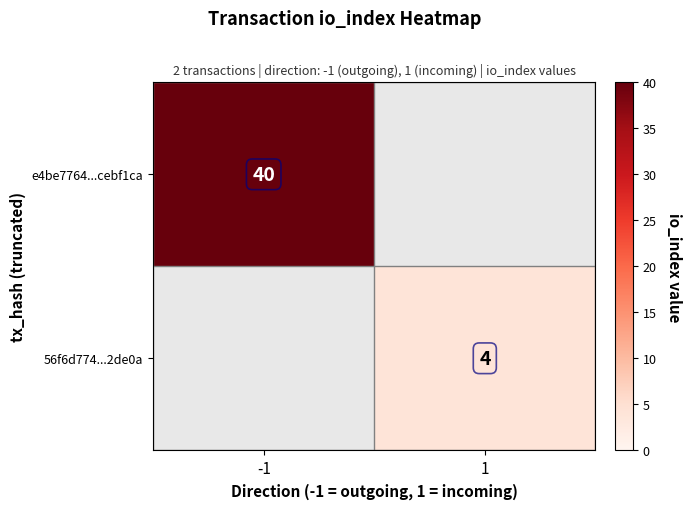

Count the number of data series in this chart.

2